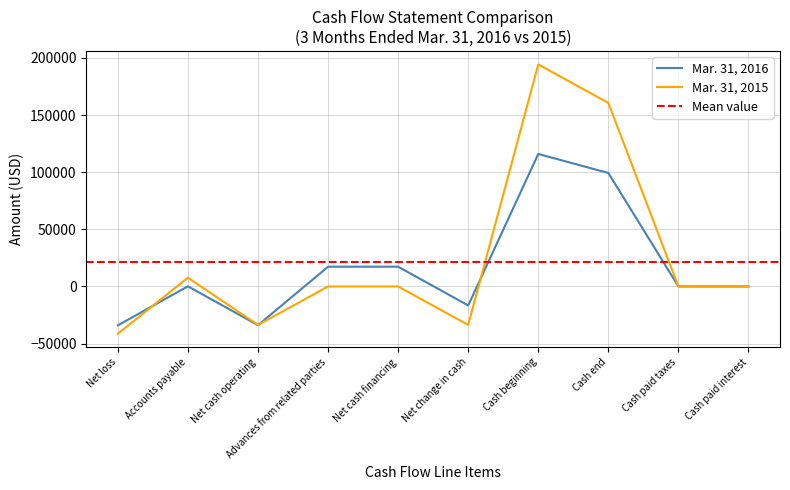

How many negative values does the Mar. 31, 2016 series have?

3